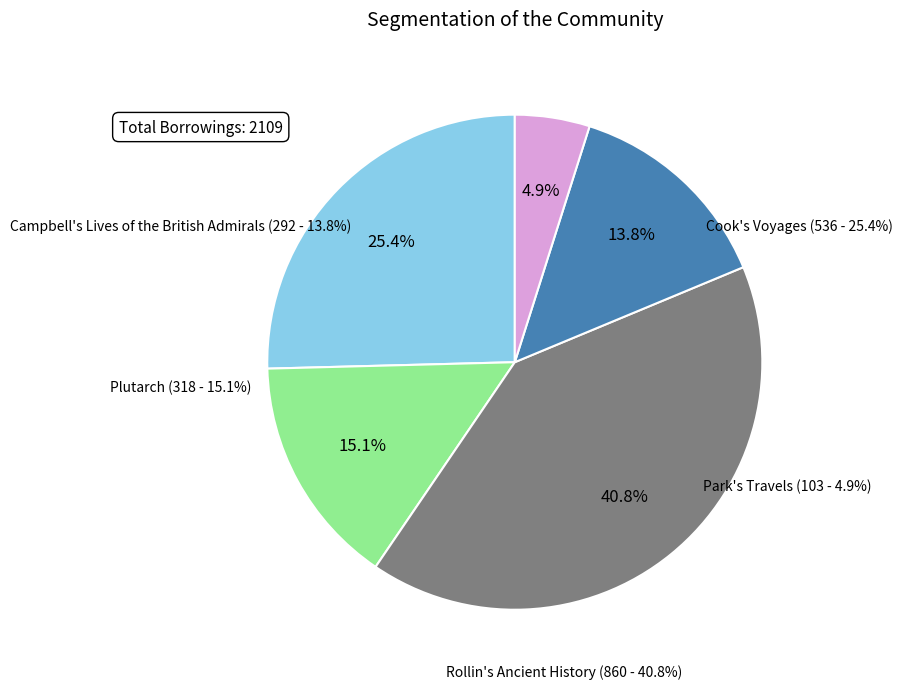

Rank the categories by value from highest to lowest.

Rollin's Ancient History, Cook's Voyages, Plutarch, Campbell's Lives of the British Admirals, Park's Travels